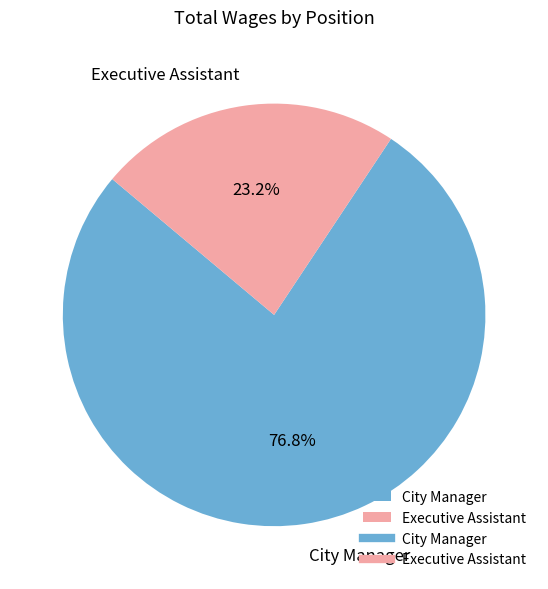

To the nearest percent, what is the average slice percentage?

50%